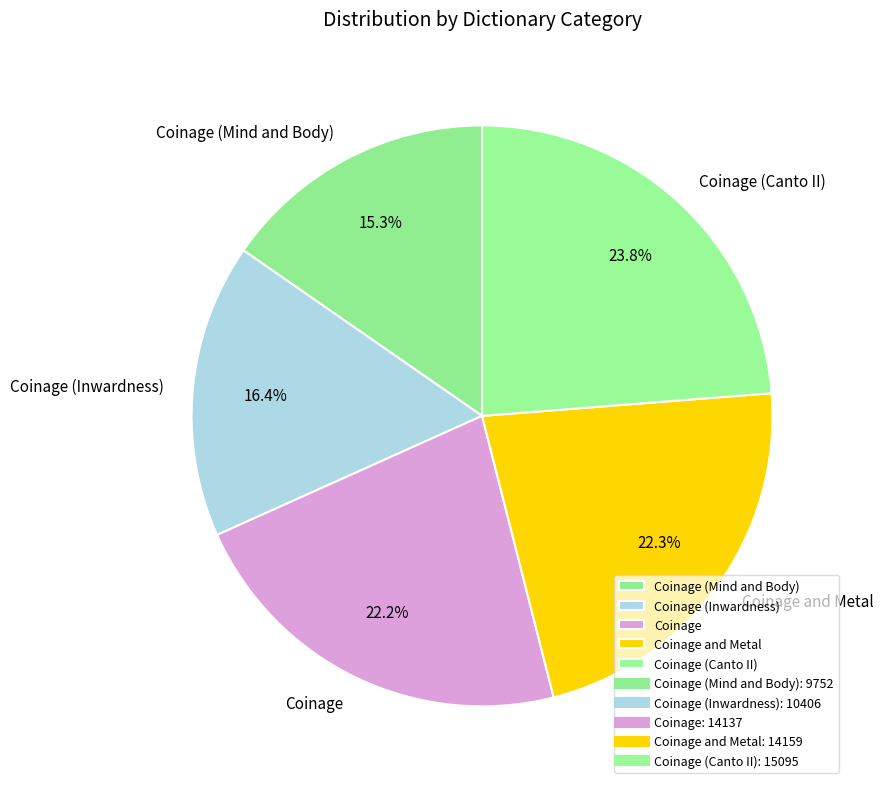

True or false: Coinage (Inwardness) accounts for 3% of the total.

False